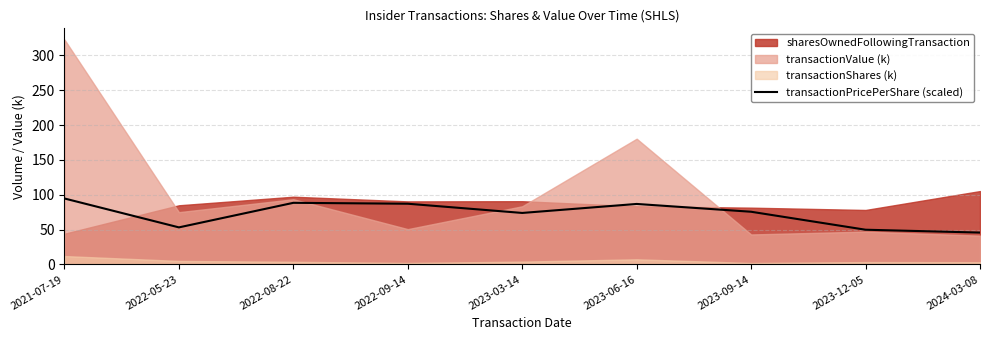

Reading left to right, extract all data points from this chart.

94.6	53.1	88.3	87.0	73.8	86.7	75.5	49.7	45.6